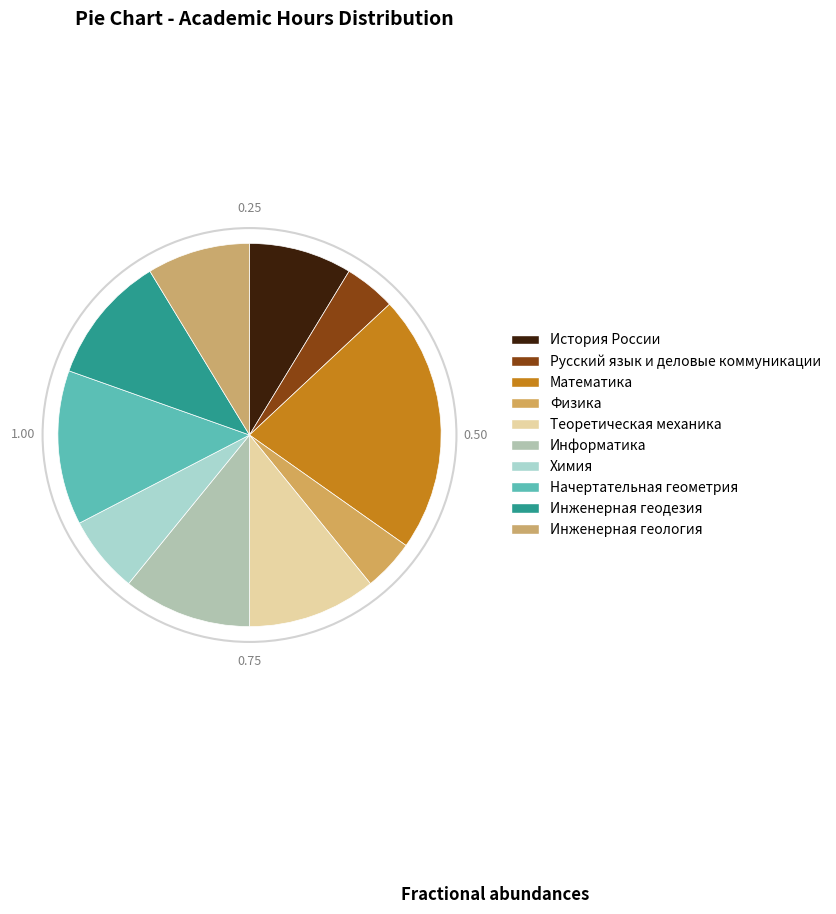

Is there a majority slice in this chart?

No